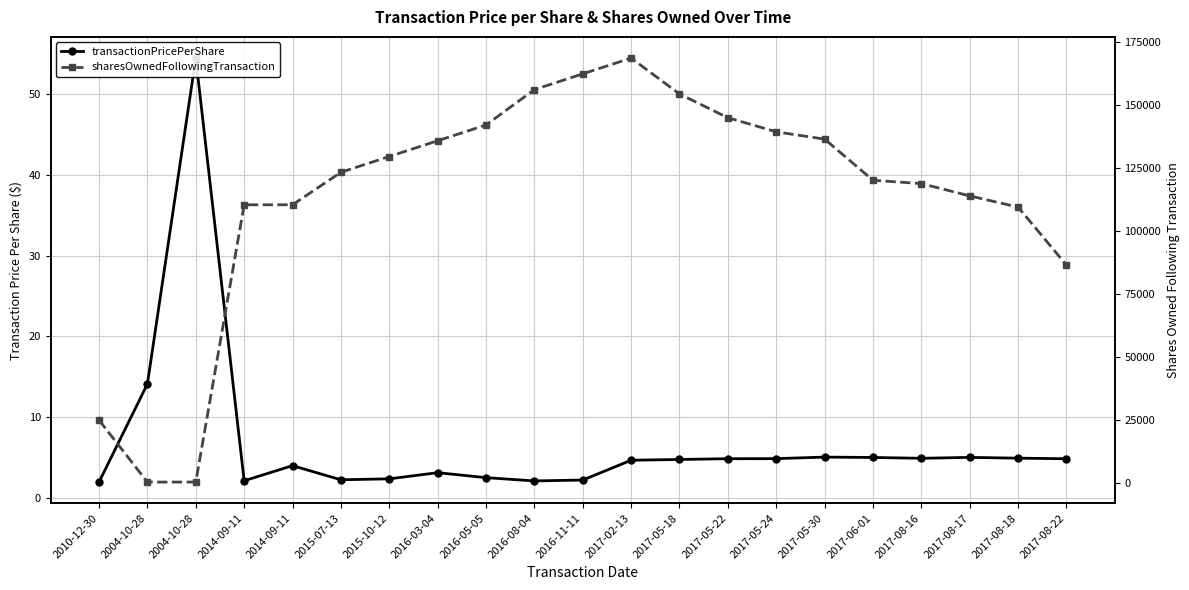

Rank the categories by transactionPricePerShare value from lowest to highest.

2010-12-30, 2016-08-04, 2014-09-11, 2016-11-11, 2015-07-13, 2015-10-12, 2016-05-05, 2016-03-04, 2014-09-11, 2017-02-13, 2017-05-18, 2017-08-22, 2017-05-22, 2017-05-24, 2017-08-16, 2017-08-18, 2017-06-01, 2017-08-17, 2017-05-30, 2004-10-28, 2004-10-28